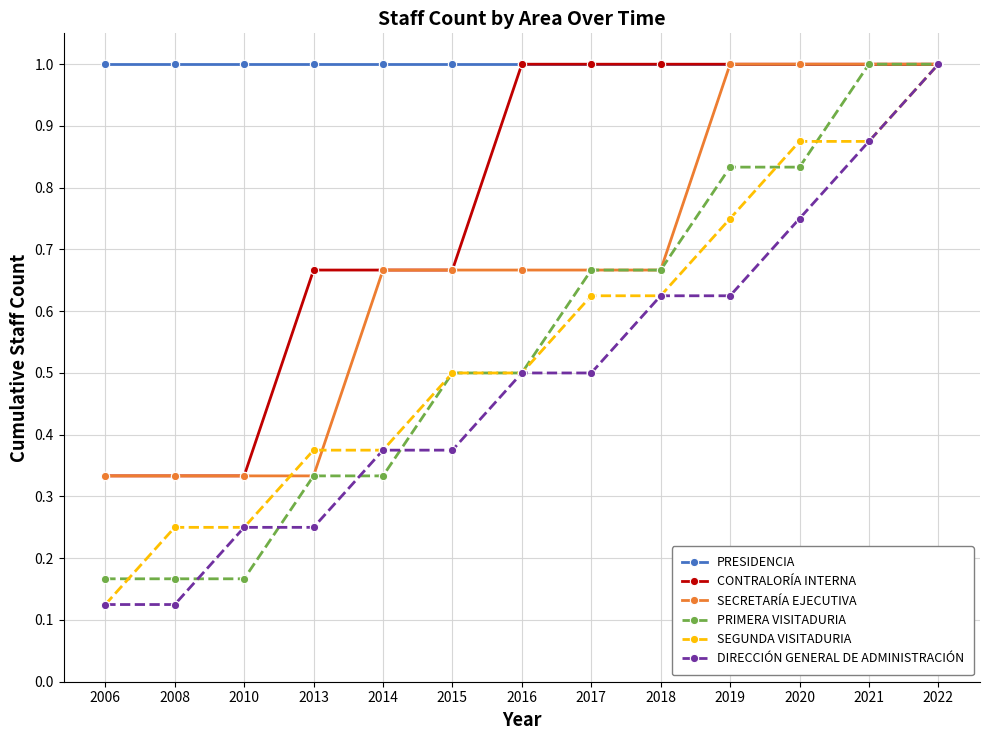

At which label is SEGUNDA VISITADURIA closest to 0?

2006